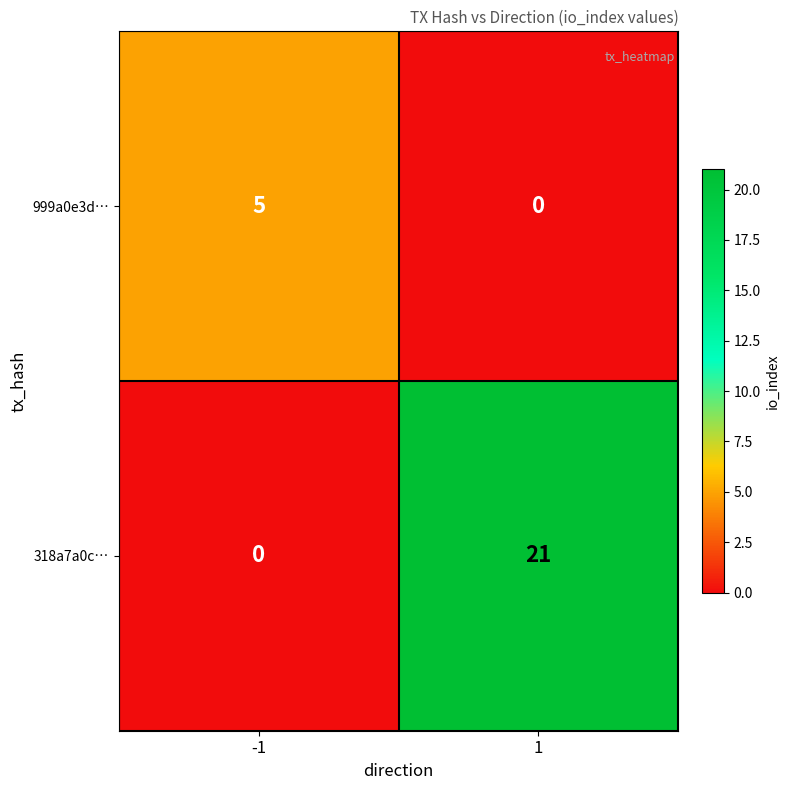

How many positive values does the 318a7a0c… series have?

1